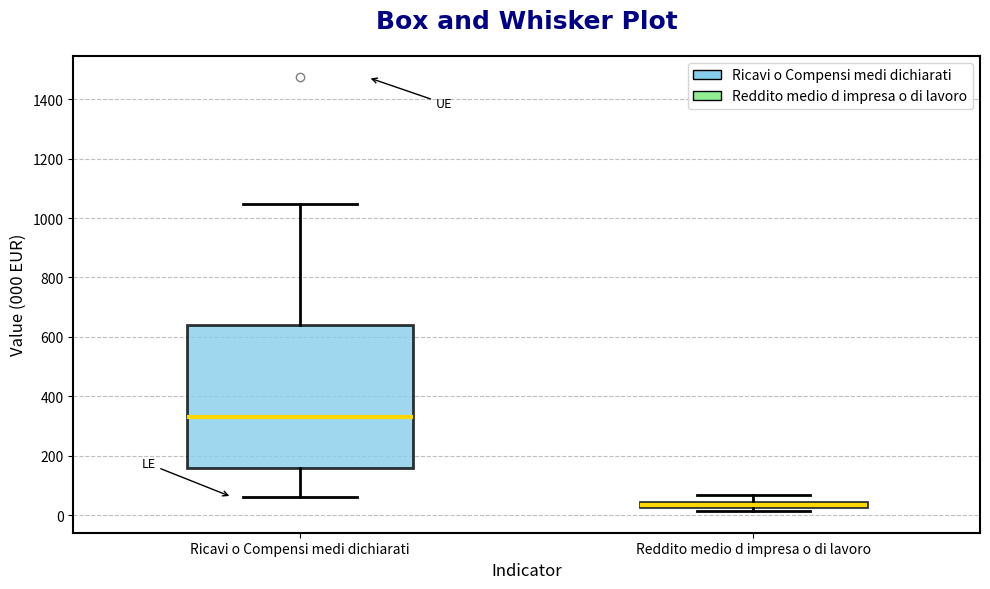

Where does the upper whisker of the box for Reddito medio d impresa o di lavoro end on the y-axis? The values are not printed on the chart, so give them approximately, as read against the axis.

60